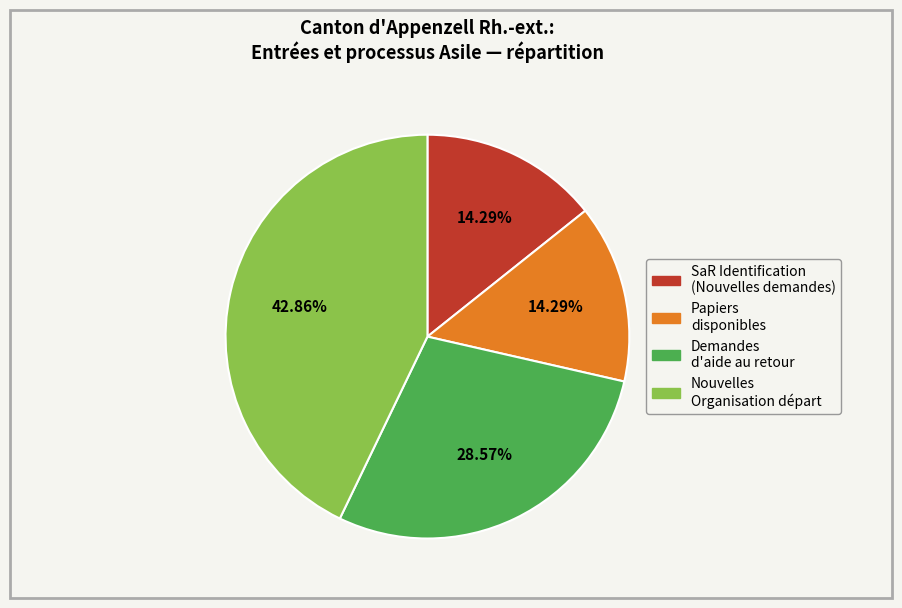

Does any single category account for the majority?

No